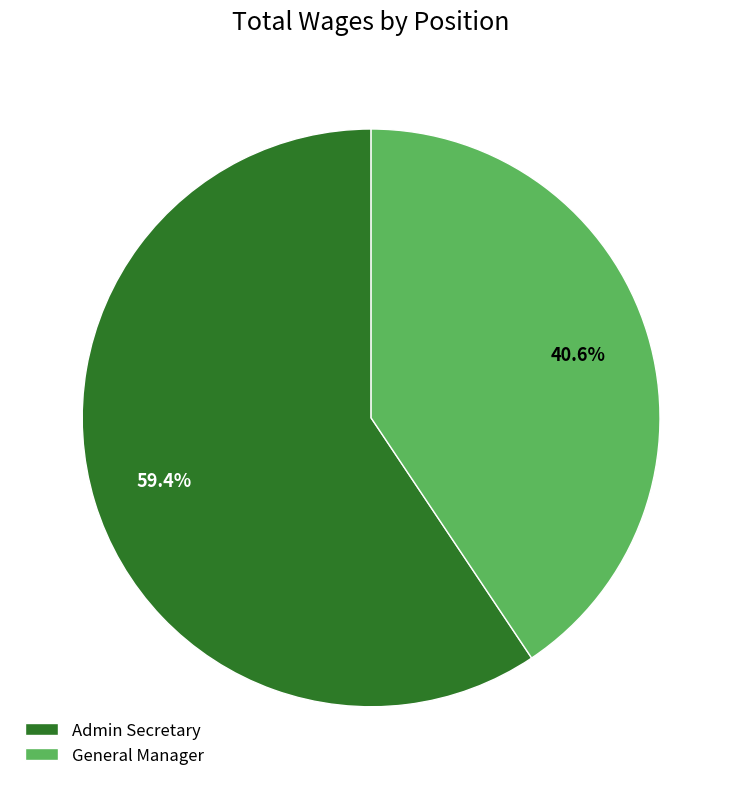

To the nearest percent, what is the average slice percentage?

50%